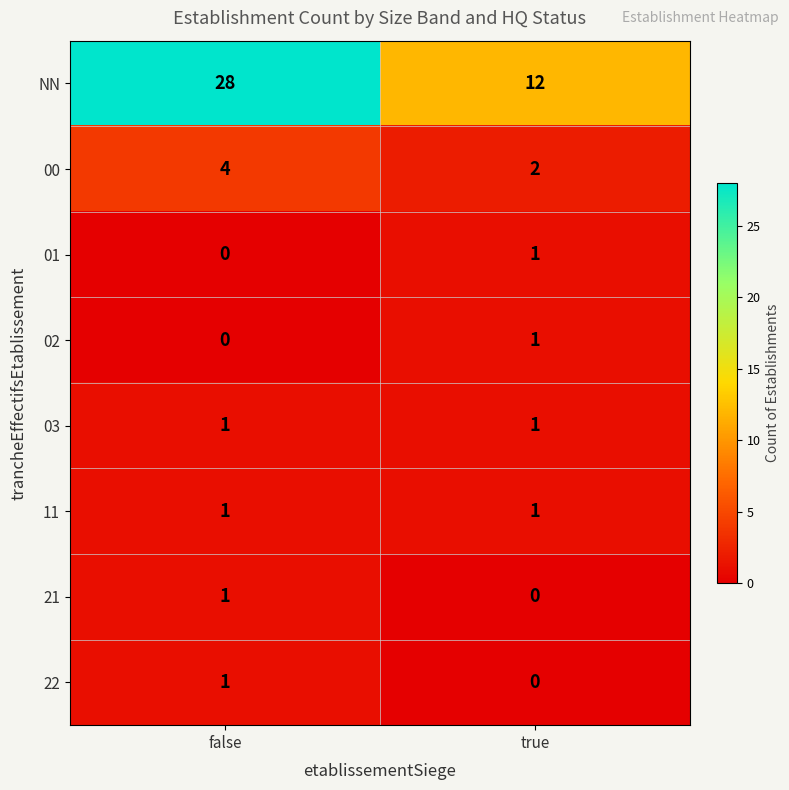

The value of 00 at true is 3. True or false?

False